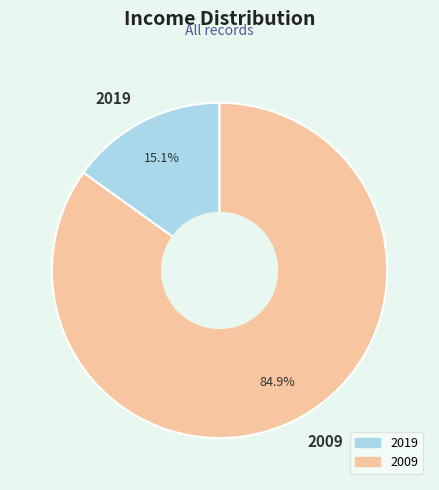

Rank the categories by value from highest to lowest.

2009, 2019